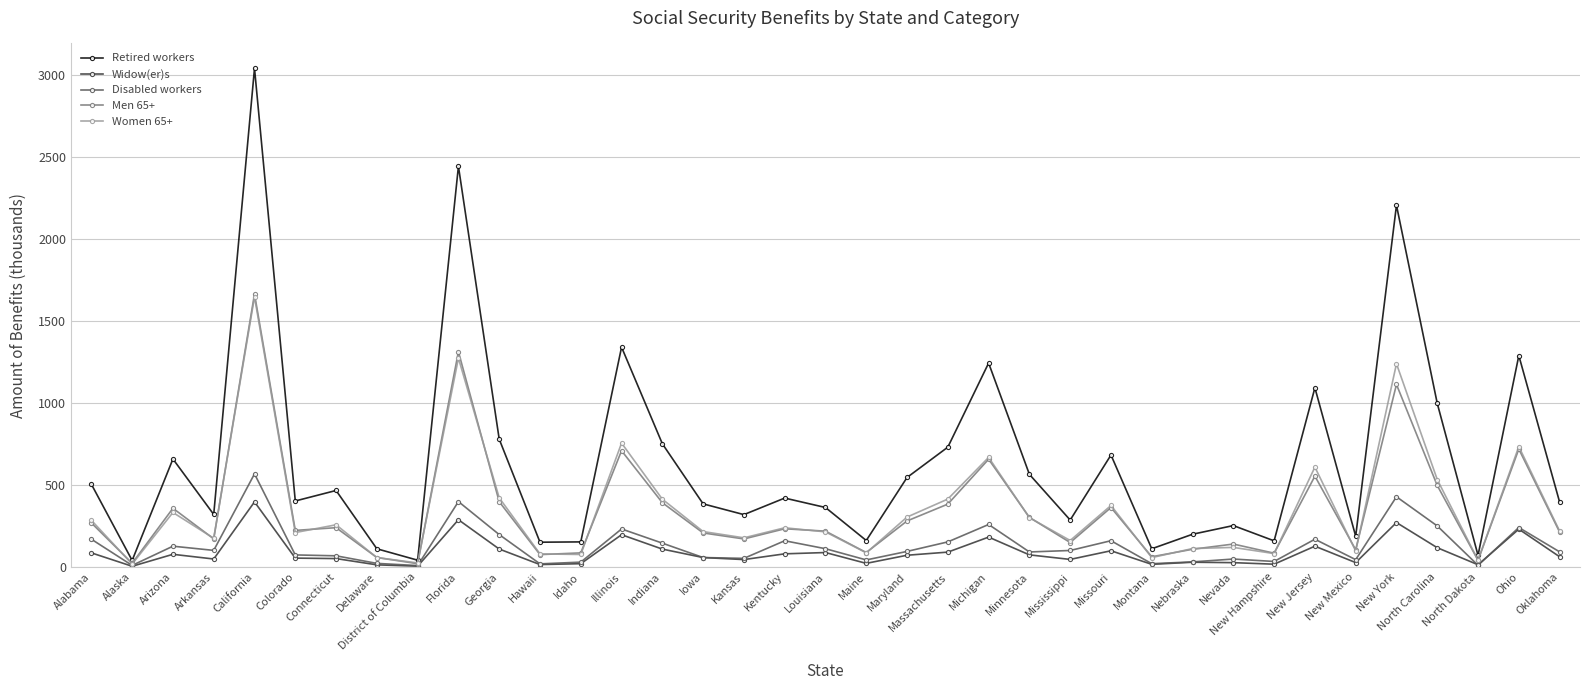

At how many categories does at least one series exceed 1163?

6